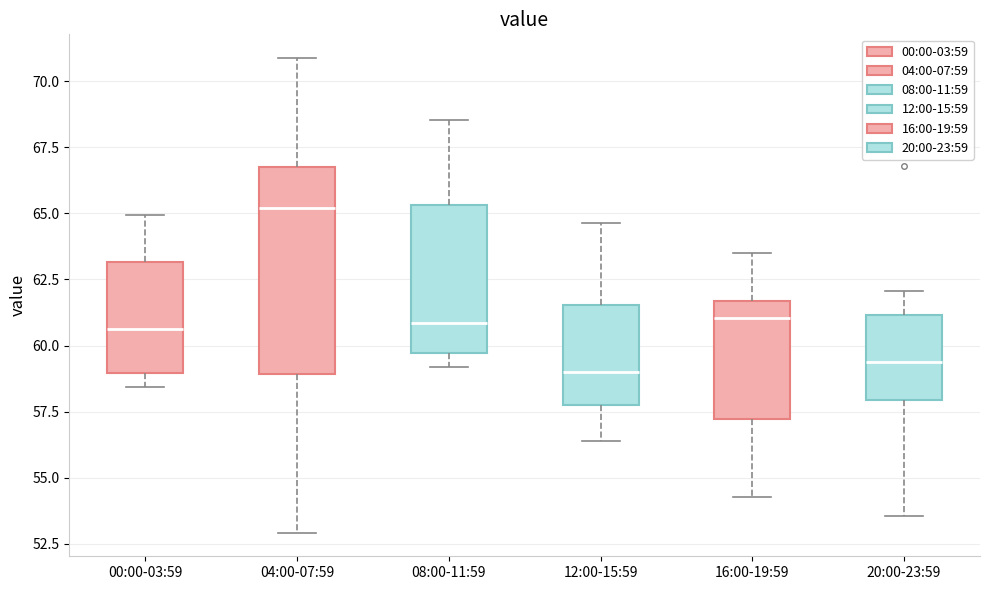

Reading left to right, transcribe this box plot: for each box, give where its median line is, the range the box spans, and where its two whiskers end, as read against the y-axis. The values are not printed on the chart, so give them approximately, as read against the axis.

00:00-03:59: median 60.5, box 59.0 to 63.0, whiskers 58.5 to 65.0
04:00-07:59: median 65.0, box 59.0 to 67.0, whiskers 53.0 to 71.0
08:00-11:59: median 61.0, box 59.5 to 65.5, whiskers 59.0 to 68.5
12:00-15:59: median 59.0, box 58.0 to 61.5, whiskers 56.5 to 64.5
16:00-19:59: median 61.0, box 57.0 to 61.5, whiskers 54.5 to 63.5
20:00-23:59: median 59.5, box 58.0 to 61.0, whiskers 53.5 to 62.0